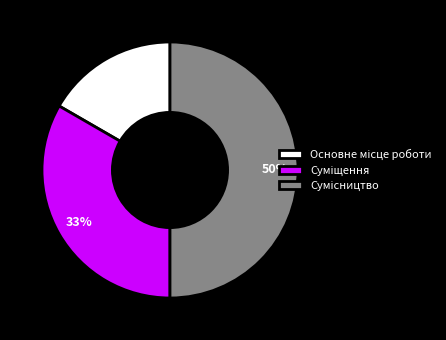

How many slices are in this pie chart?

3